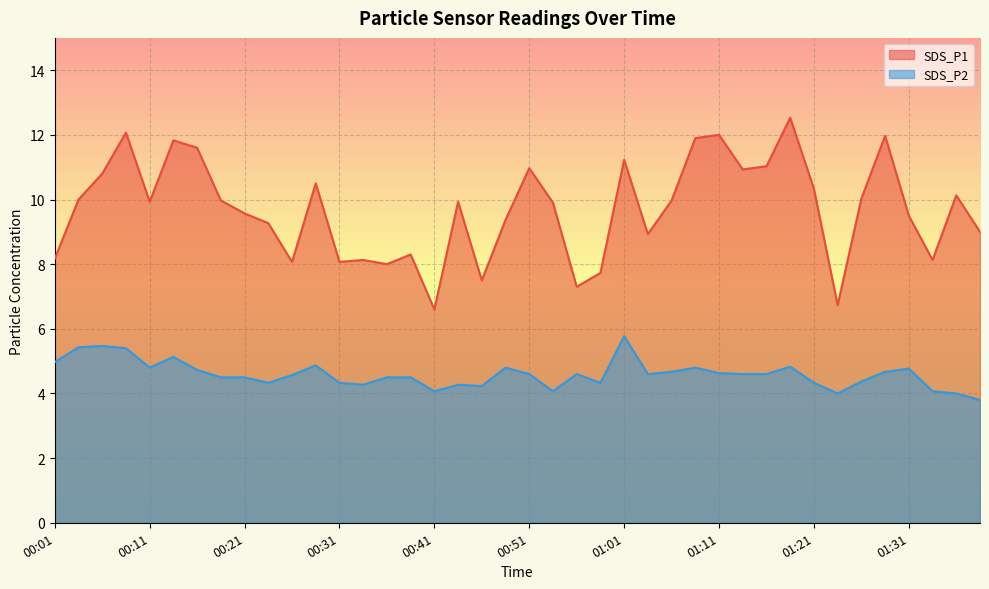

Which series has the largest total across all categories?

SDS_P1